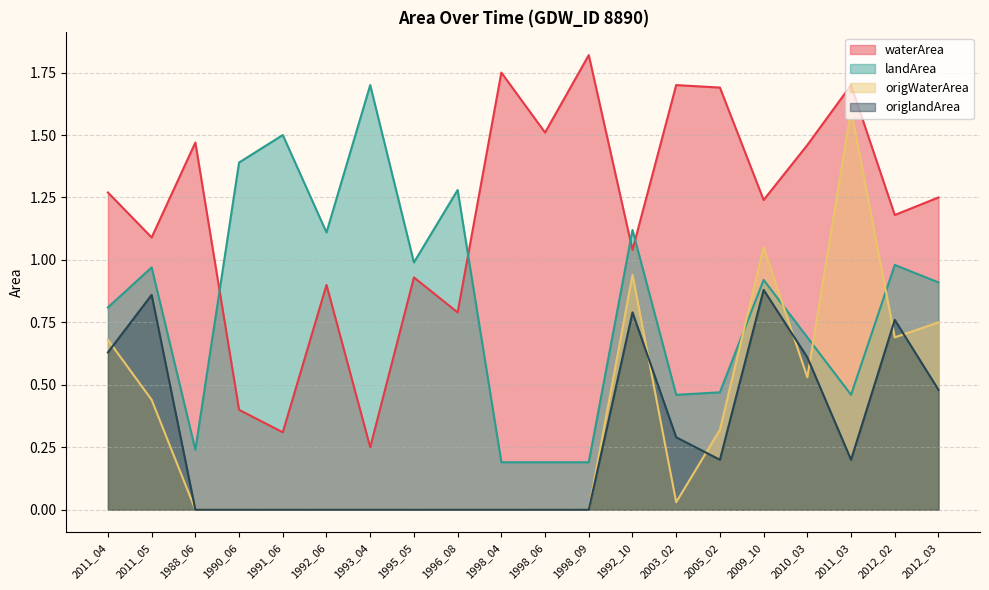

What is the spread (max minus min) of values at 2010_03?

0.9